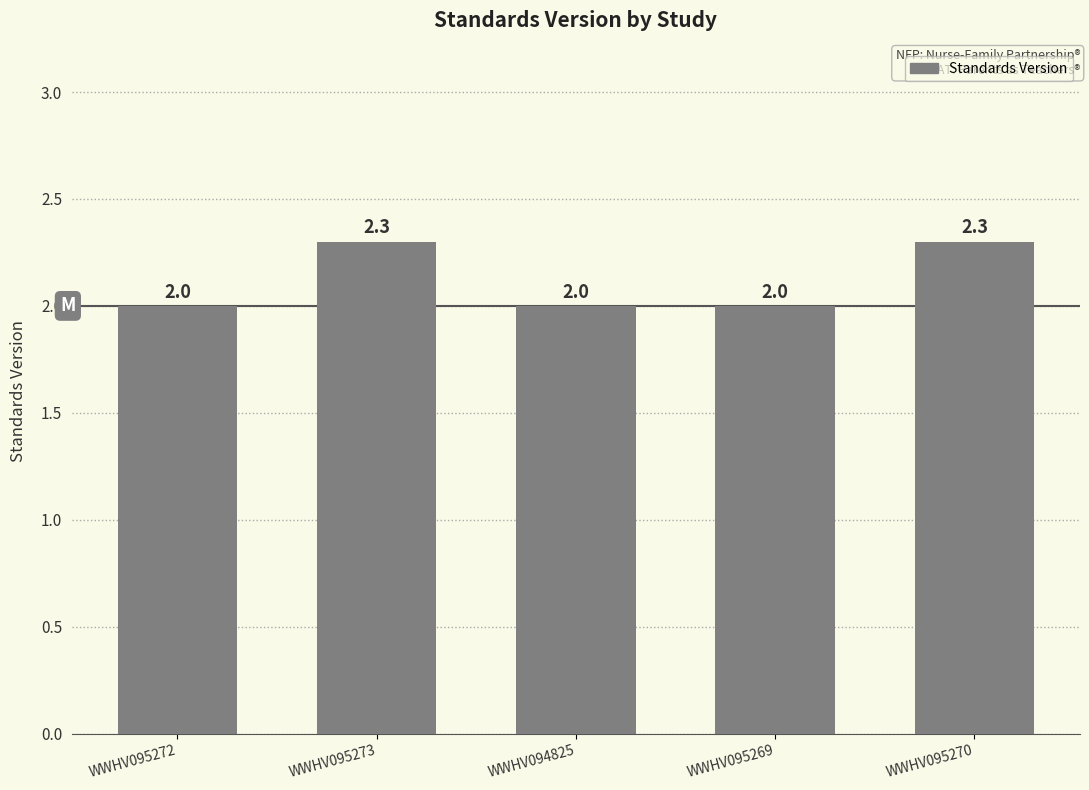

Which has a higher value, WWHV095270 or WWHV095269?

WWHV095270